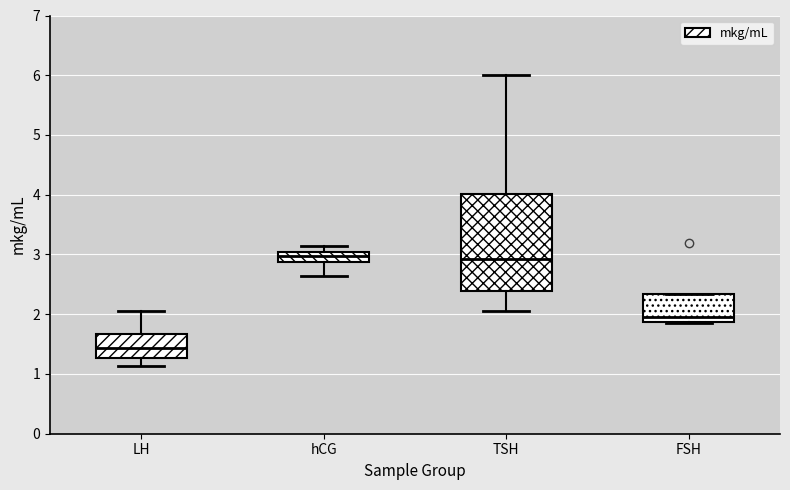

Reading left to right, transcribe this box plot: for each box, give where its median line is, the range the box spans, and where its two whiskers end, as read against the y-axis. The values are not printed on the chart, so give them approximately, as read against the axis.

LH: median 1.4, box 1.3 to 1.7, whiskers 1.1 to 2.1
hCG: median 3.0 (inside the box), box 2.9 to 3.0, whiskers 2.6 to 3.1
TSH: median 2.9, box 2.4 to 4.0, whiskers 2.1 to 6.0
FSH: median 2.0, box 1.9 to 2.3, whiskers 1.9 to 2.3